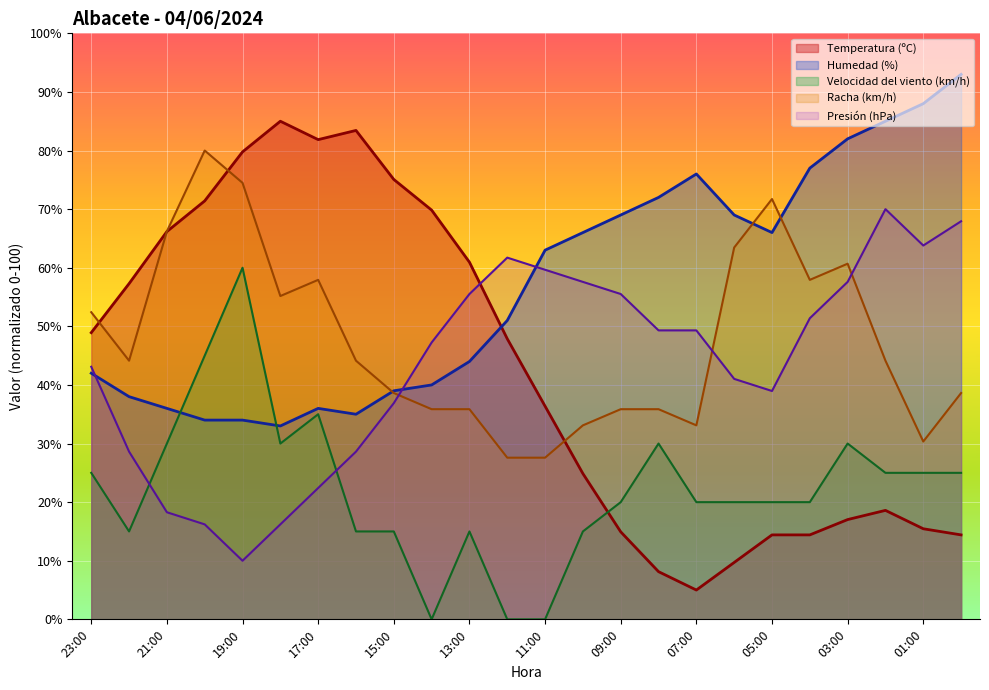

What is the spread (max minus min) of values at 04:00?

62.6